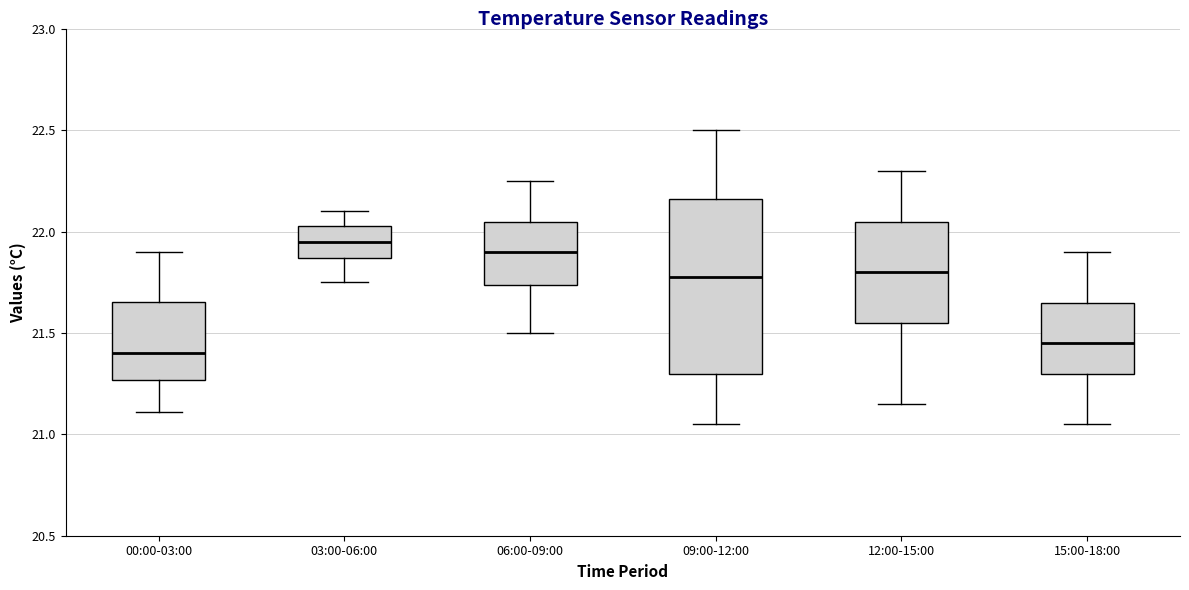

Where is the lower edge of the box for 12:00-15:00 on the y-axis? The values are not printed on the chart, so give them approximately, as read against the axis.

21.55